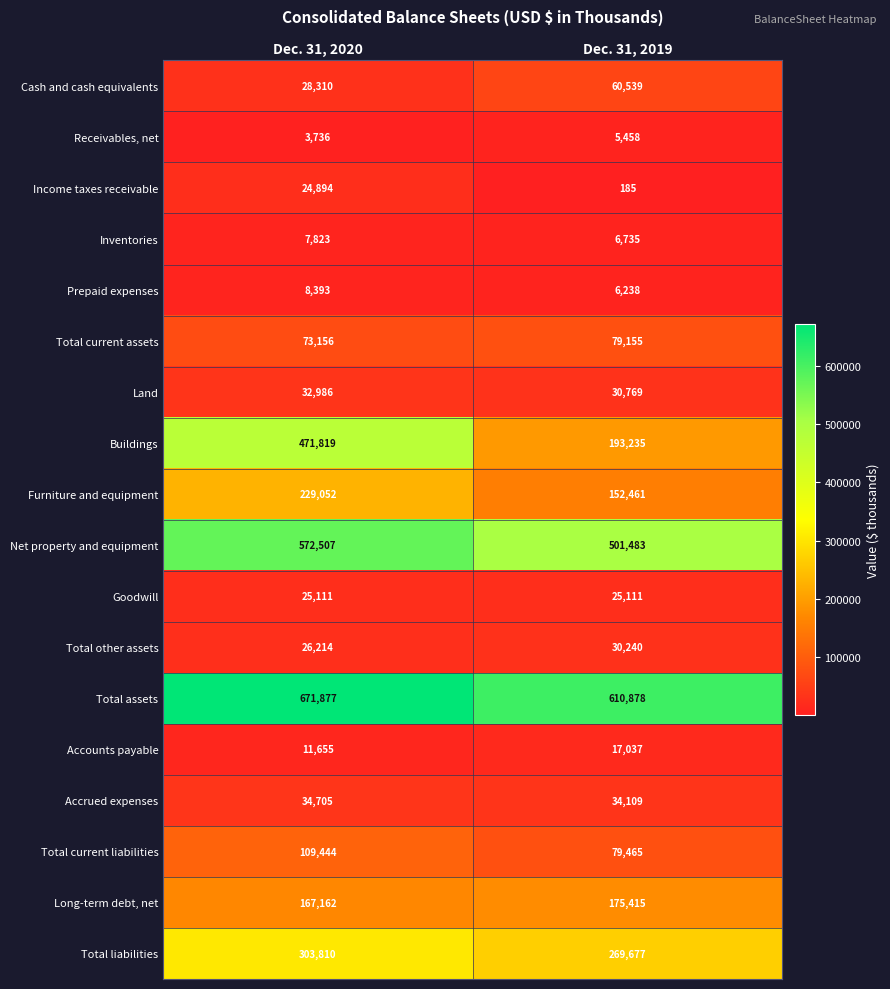

Rank the series at Dec. 31, 2019 from lowest to highest value.

Income taxes receivable, Receivables, net, Prepaid expenses, Inventories, Accounts payable, Goodwill, Total other assets, Land, Accrued expenses, Cash and cash equivalents, Total current assets, Total current liabilities, Furniture and equipment, Long-term debt, net, Buildings, Total liabilities, Net property and equipment, Total assets